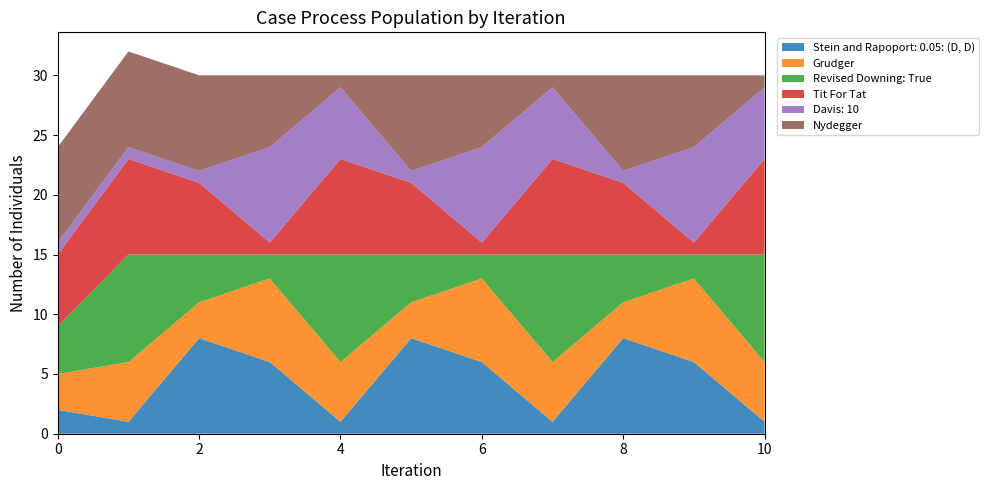

What is the maximum value for Stein and Rapoport: 0.05: (D, D)?

8